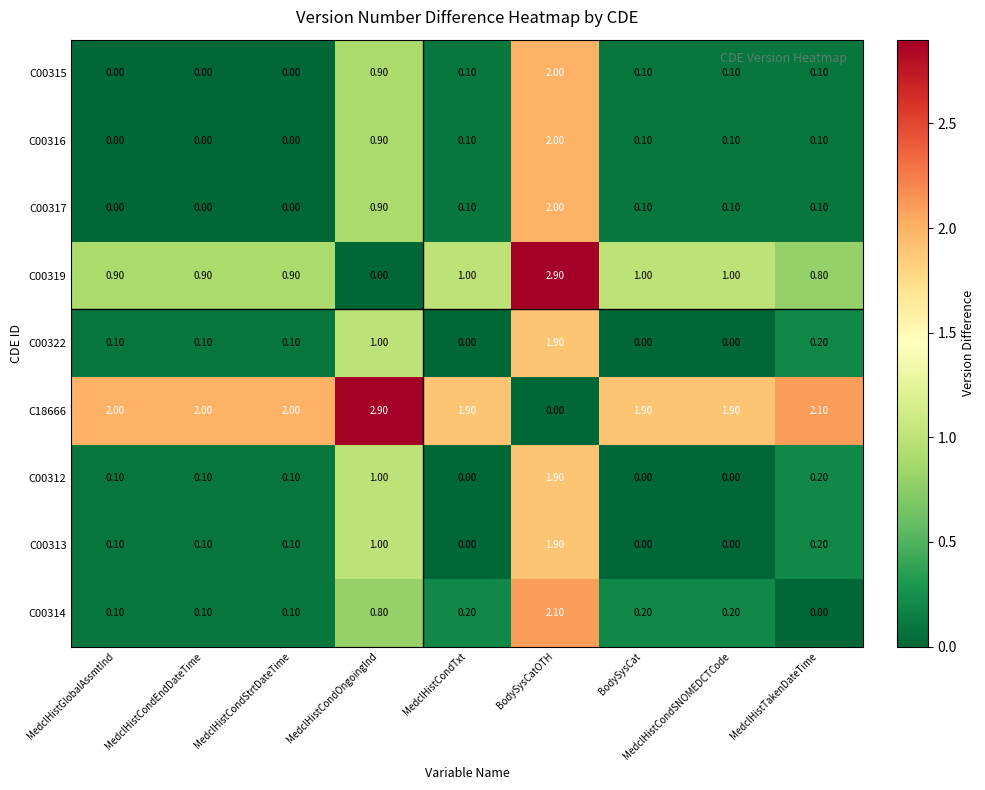

Which series has the largest total across all categories?

C18666